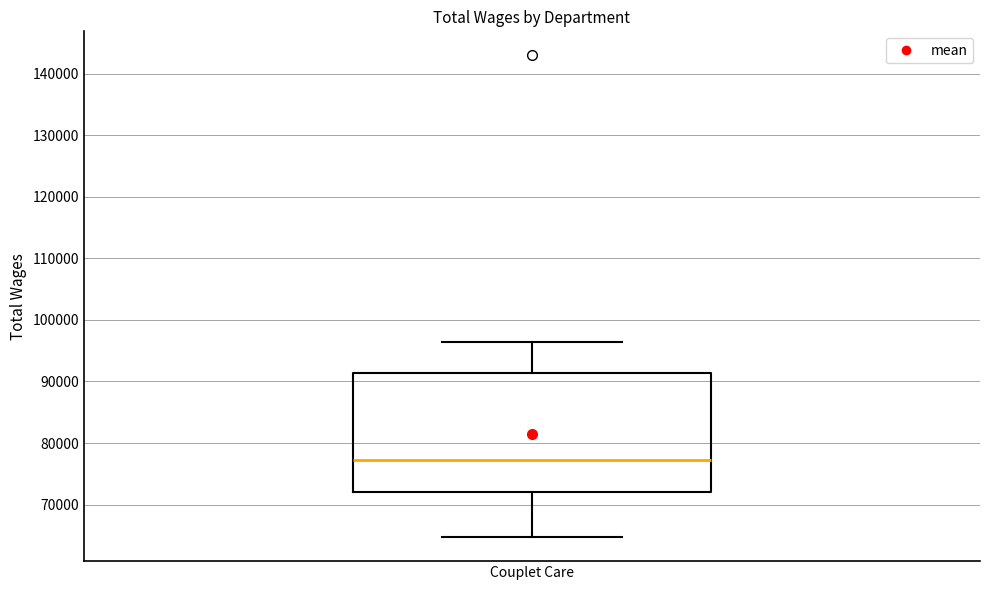

Where does the median line of the box for Couplet Care sit on the y-axis? The values are not printed on the chart, so give them approximately, as read against the axis.

77000